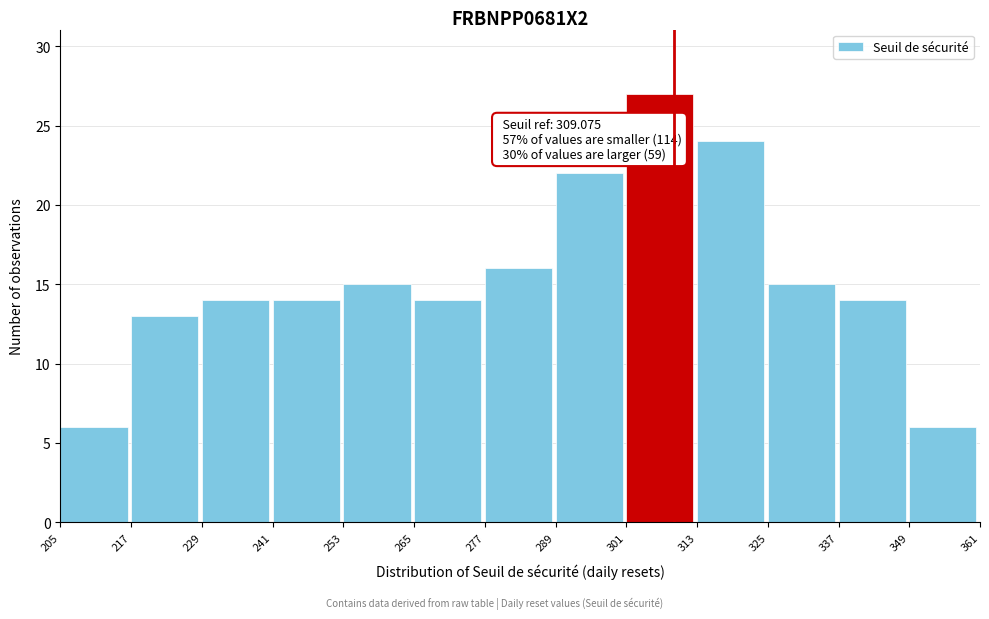

Over which range of the x-axis is the bar tallest?

301 to 313